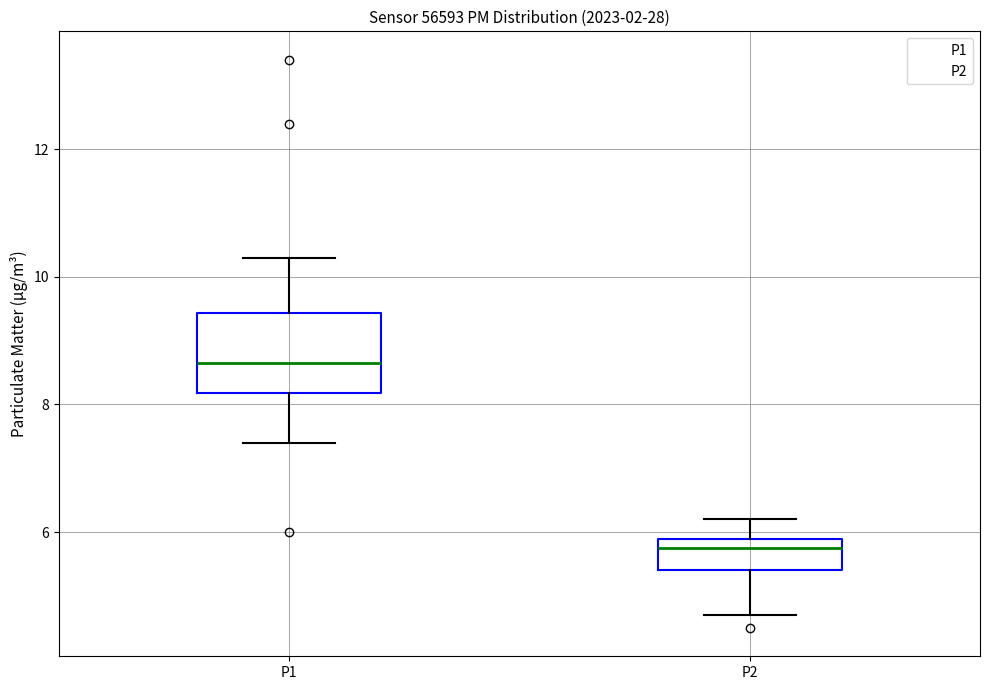

Comparing the boxes themselves (not the whiskers), which one is the tallest?

P1